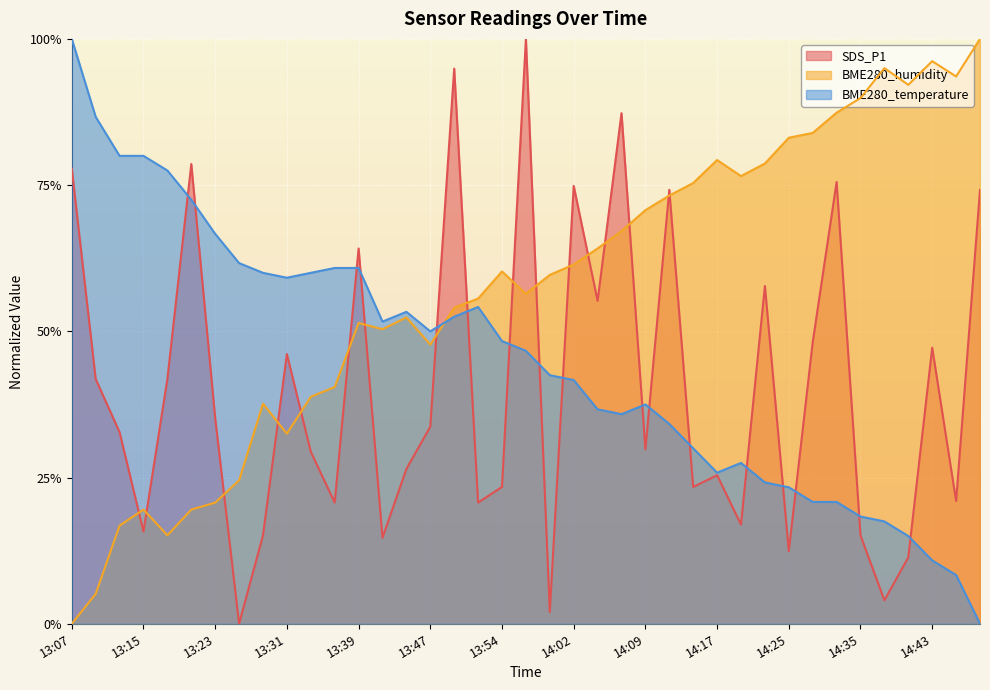

What is the greatest value displayed?

1.0